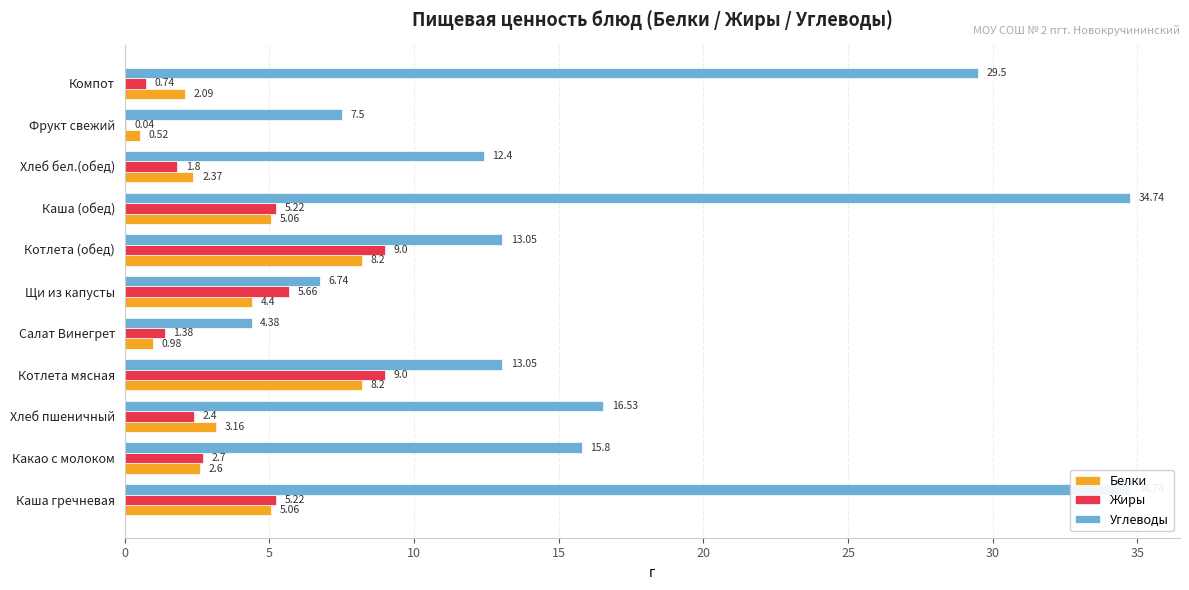

List the series in order of their peak value, highest first.

Углеводы, Жиры, Белки